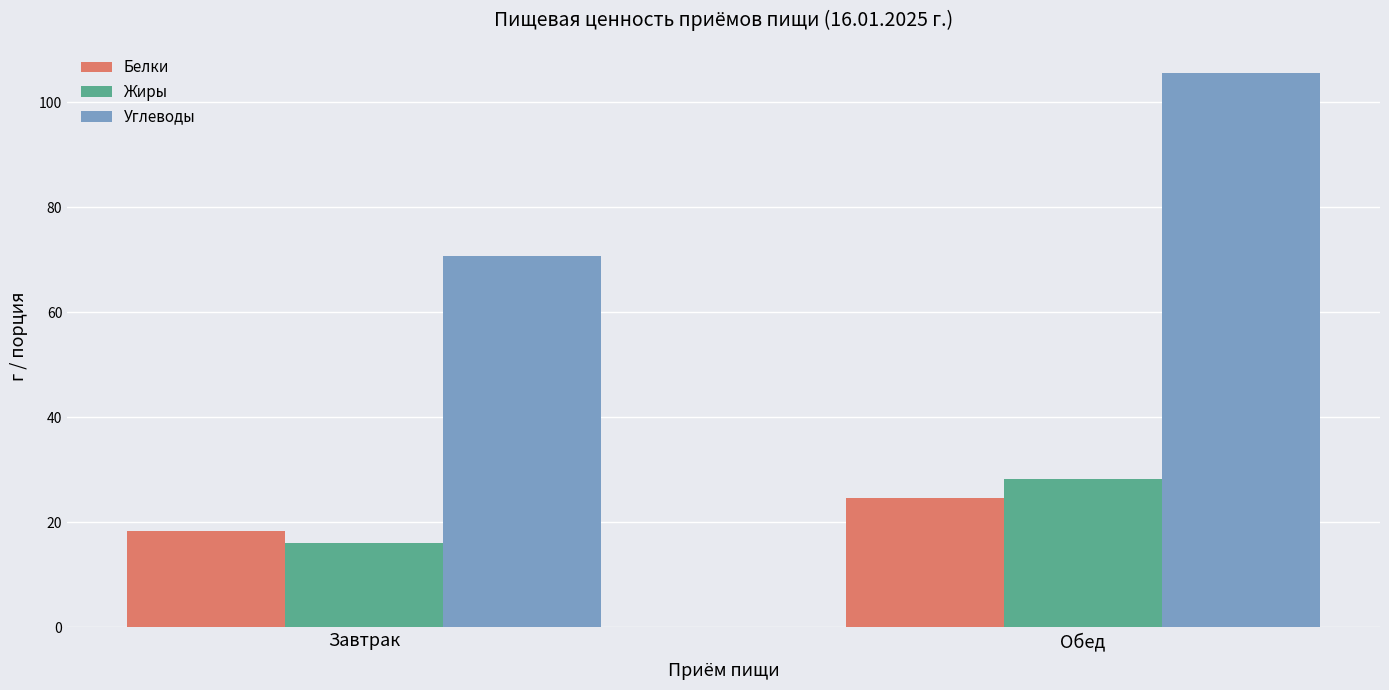

Which category has the lowest value in the Жиры series?

Завтрак